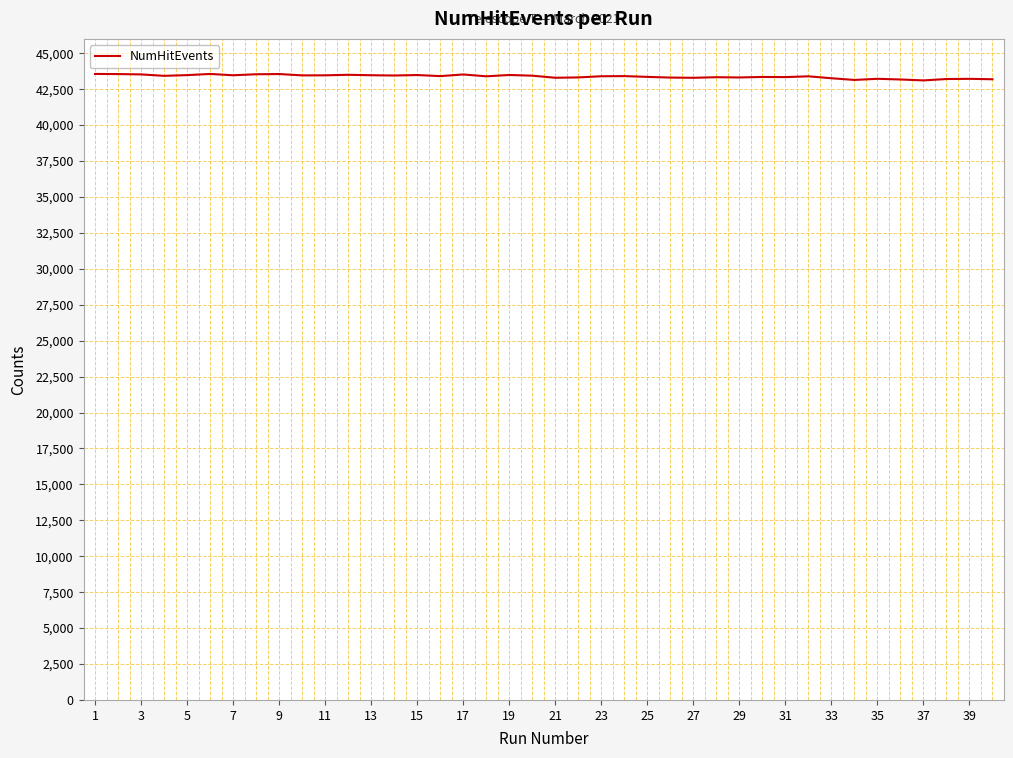

What is the difference between the maximum and minimum values?

449